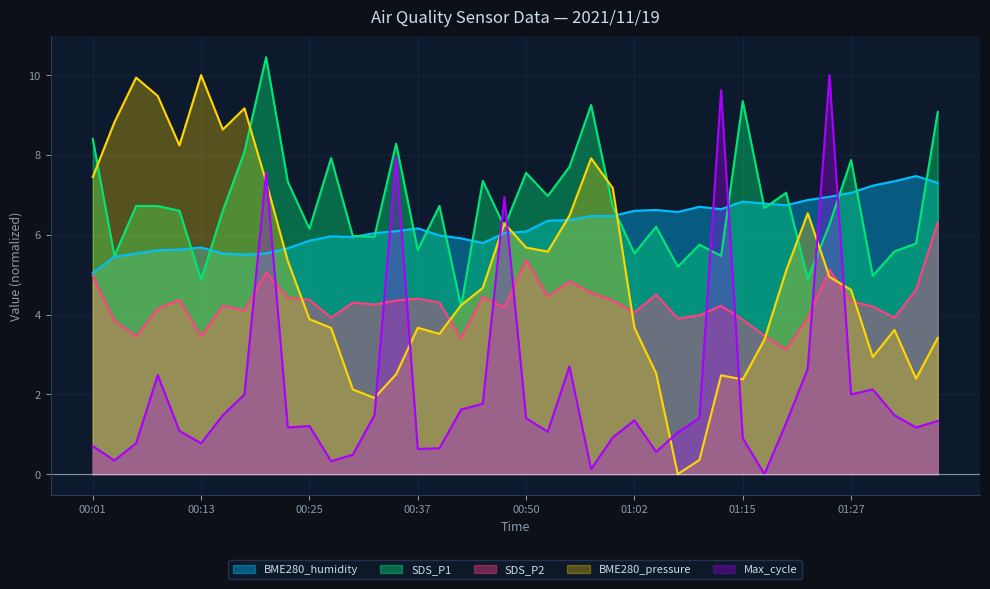

True or false: BME280_pressure has a value of 3.4 at 01:17.

True